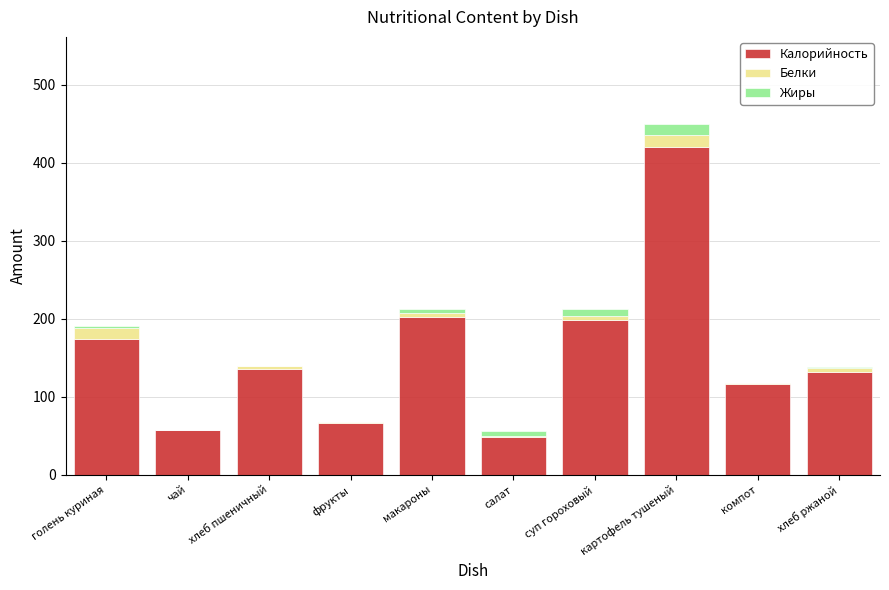

Which category has the highest value in the Калорийность series?

картофель тушеный